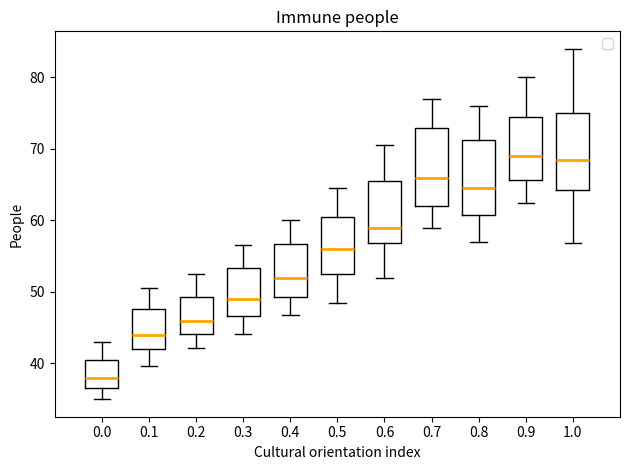

Reading left to right, read every box against the y-axis: the position of its median line, the range the box covers, and the ends of its whiskers. The values are not printed on the chart, so give them approximately, as read against the axis.

0.0: median 38, box 37 to 41, whiskers 35 to 43
0.1: median 44, box 42 to 48, whiskers 40 to 51
0.2: median 46, box 44 to 49, whiskers 42 to 53
0.3: median 49, box 47 to 53, whiskers 44 to 57
0.4: median 52, box 49 to 57, whiskers 47 to 60
0.5: median 56, box 53 to 61, whiskers 49 to 65
0.6: median 59, box 57 to 66, whiskers 52 to 71
0.7: median 66, box 62 to 73, whiskers 59 to 77
0.8: median 65, box 61 to 71, whiskers 57 to 76
0.9: median 69, box 66 to 75, whiskers 62 to 80
1.0: median 68, box 64 to 75, whiskers 57 to 84